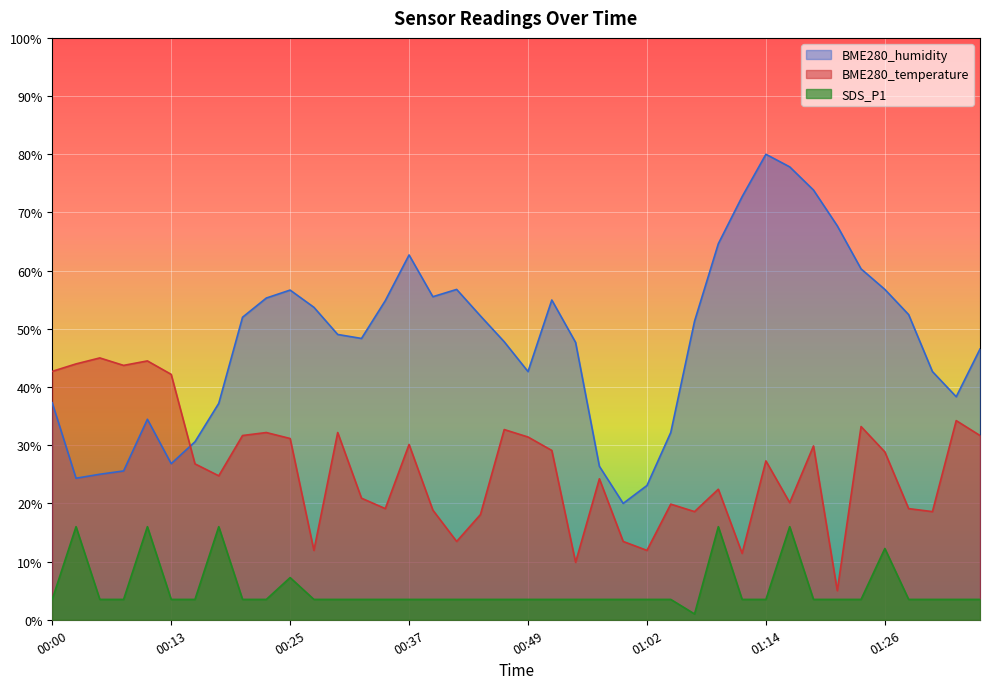

What is the difference between the maximum and minimum values in the SDS_P1 series?

15.0